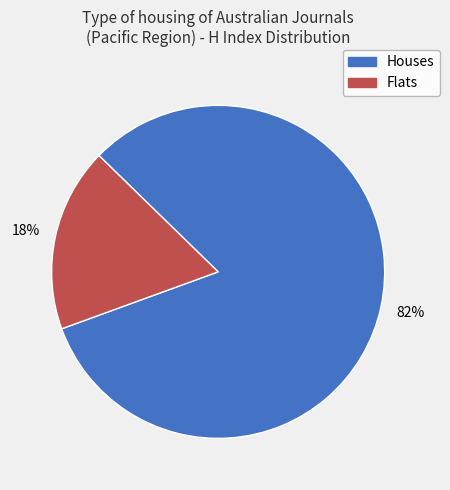

Does any single category account for the majority?

Yes